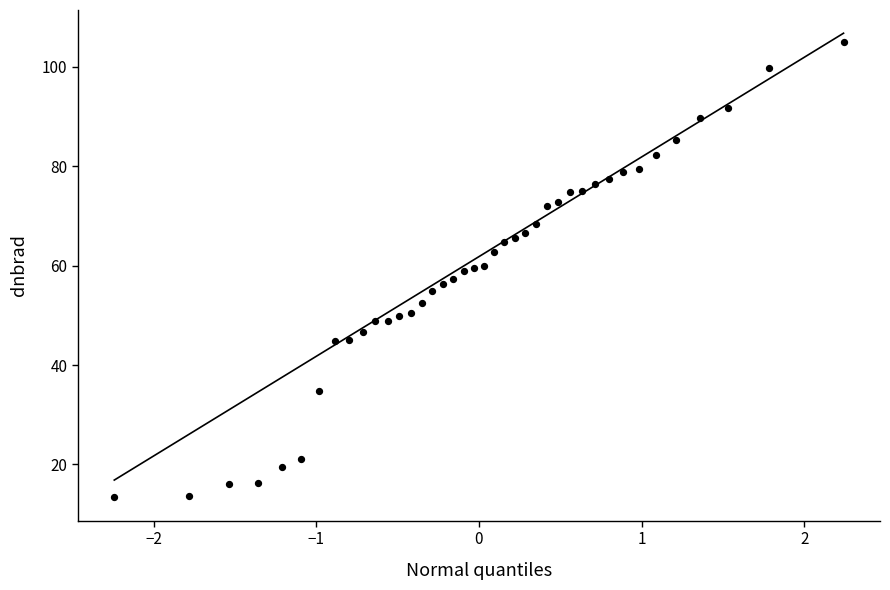

What is the range of Y values (max minus min)?

91.6